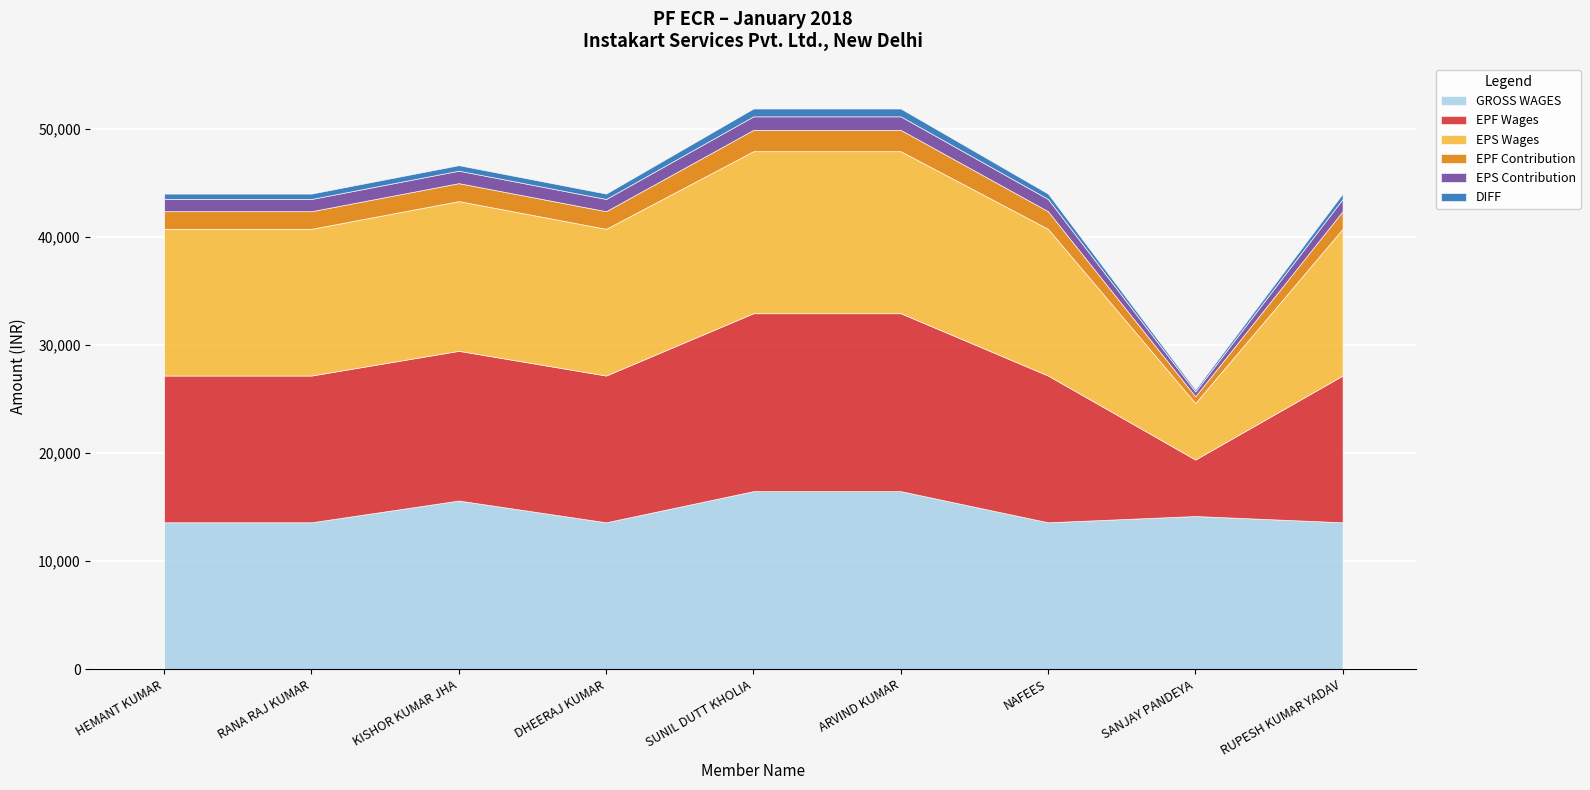

What is the approximate value of EPS Wages at KISHOR KUMAR JHA, to the nearest 50?

13850